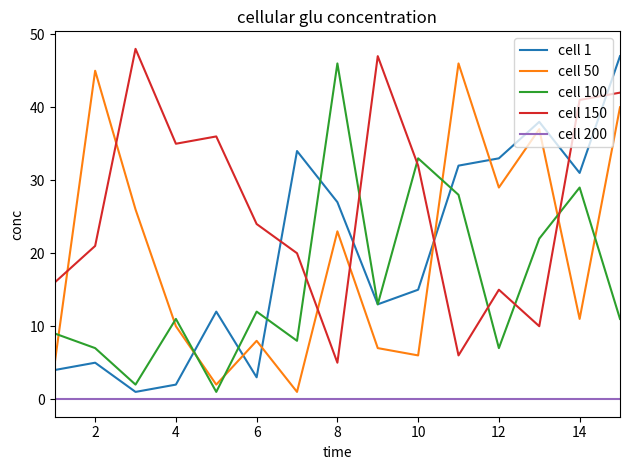

Which series has the largest total across all categories?

cell 150